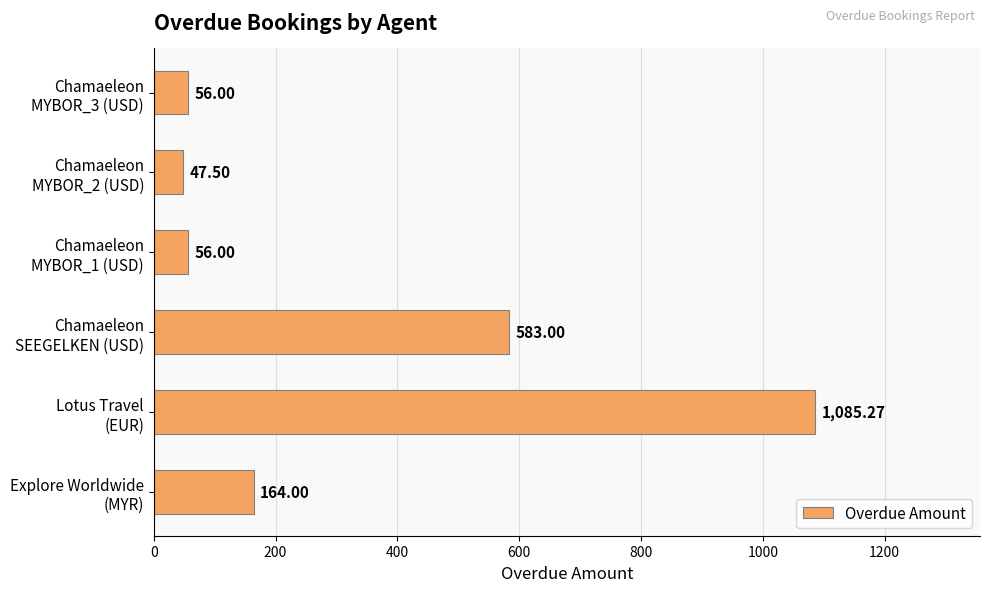

What is the difference between the maximum and minimum values?

1037.8